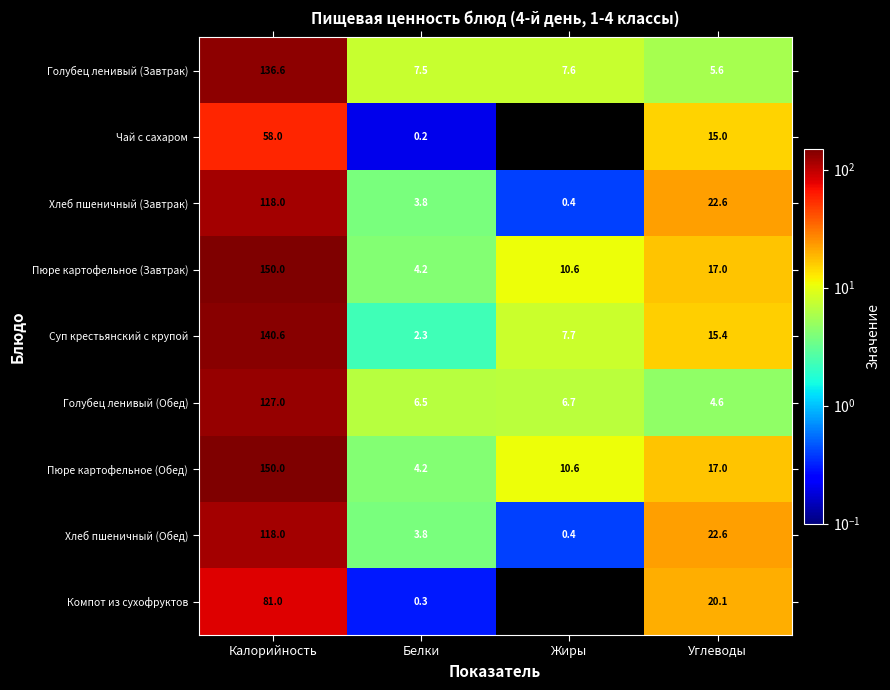

What is the spread (max minus min) of values at Белки?

7.3